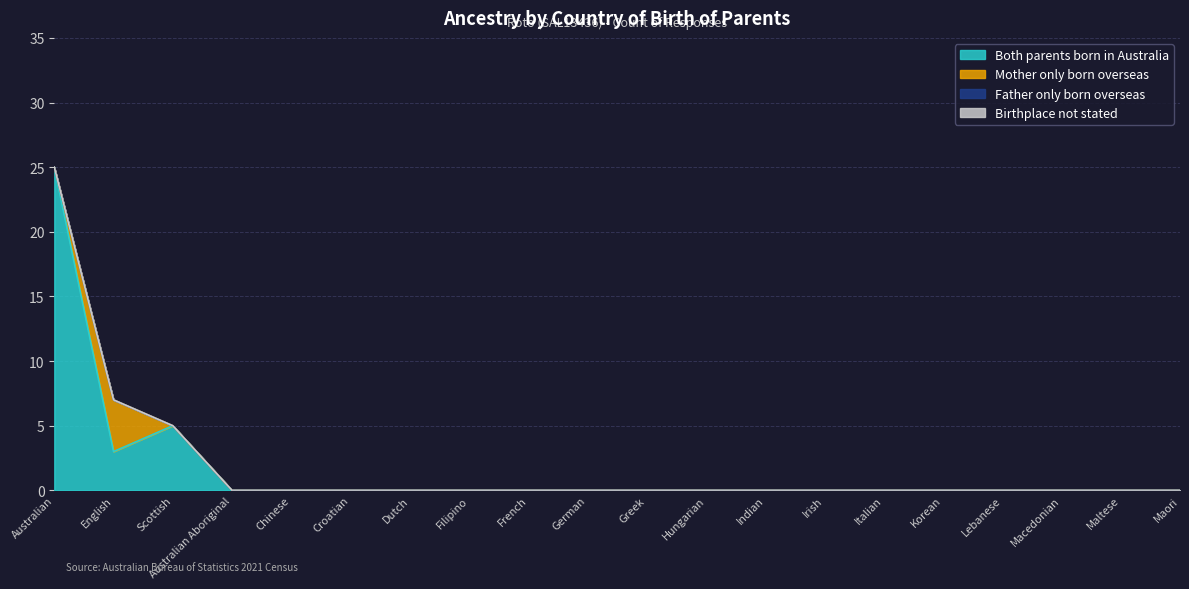

Is it true that Birthplace not stated equals 0 at Filipino?

True